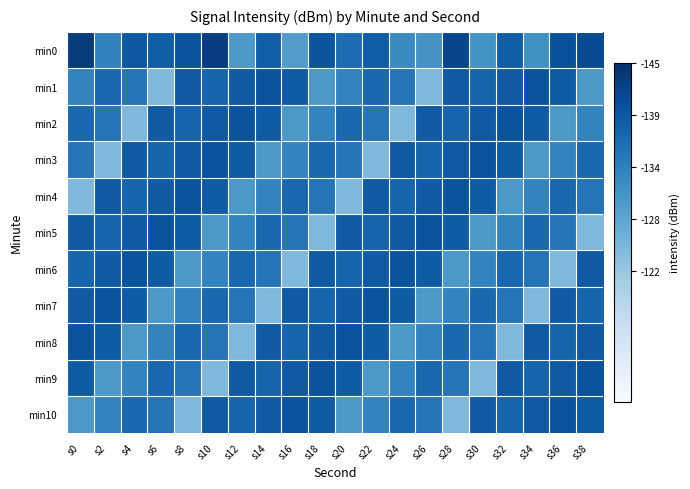

List the series in order of their peak value, lowest first.

min1, min2, min3, min4, min5, min6, min7, min8, min9, min10, min0